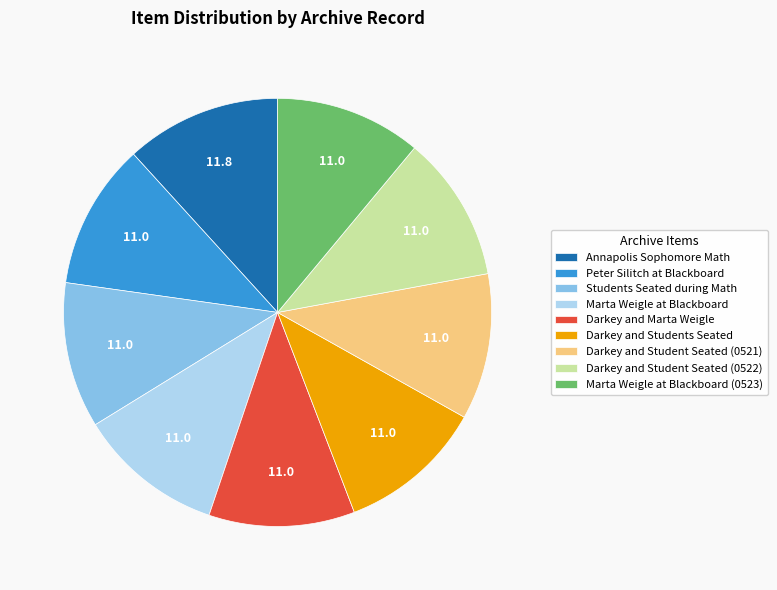

Which category has the biggest portion of the pie?

Annapolis Sophomore Math